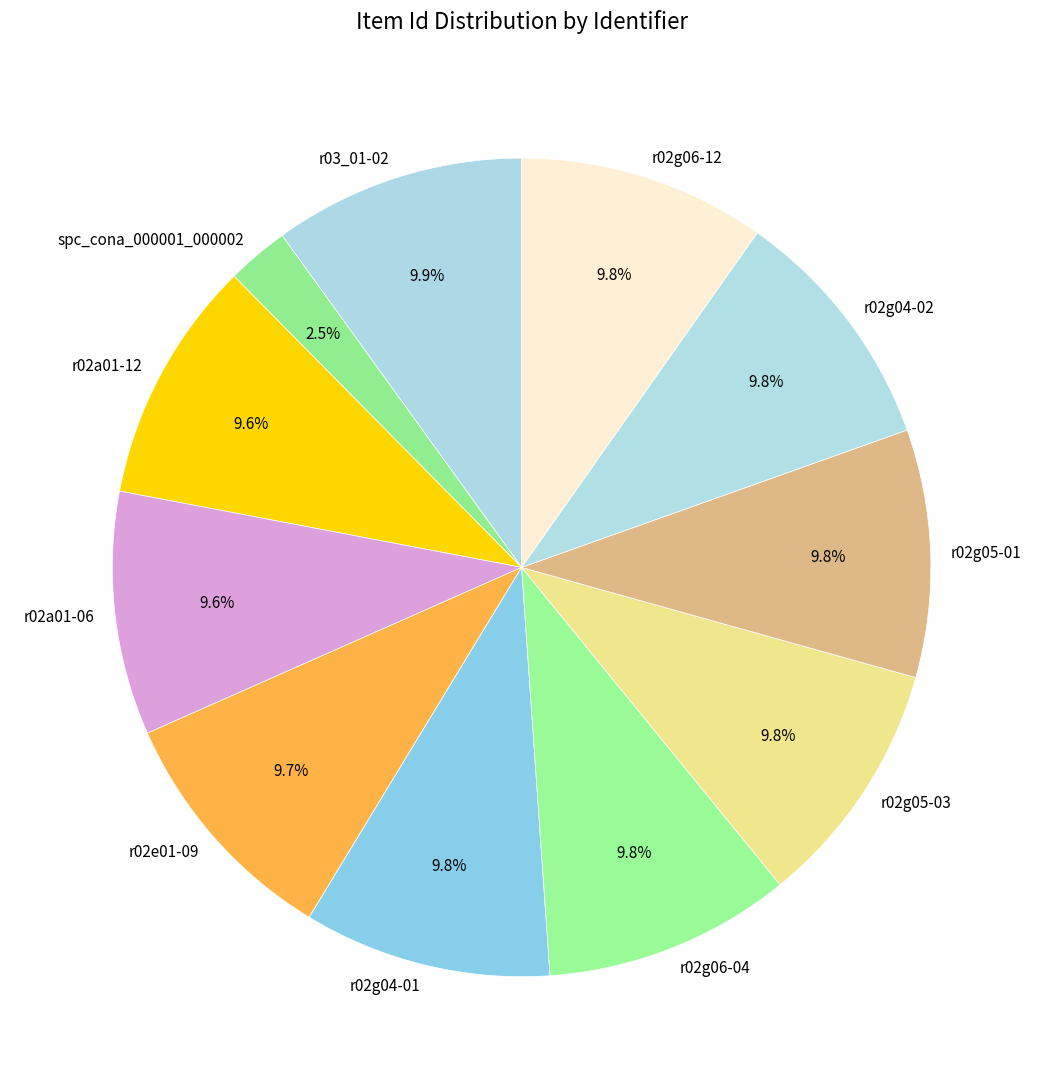

Is there any slice that represents more than half of the pie?

No